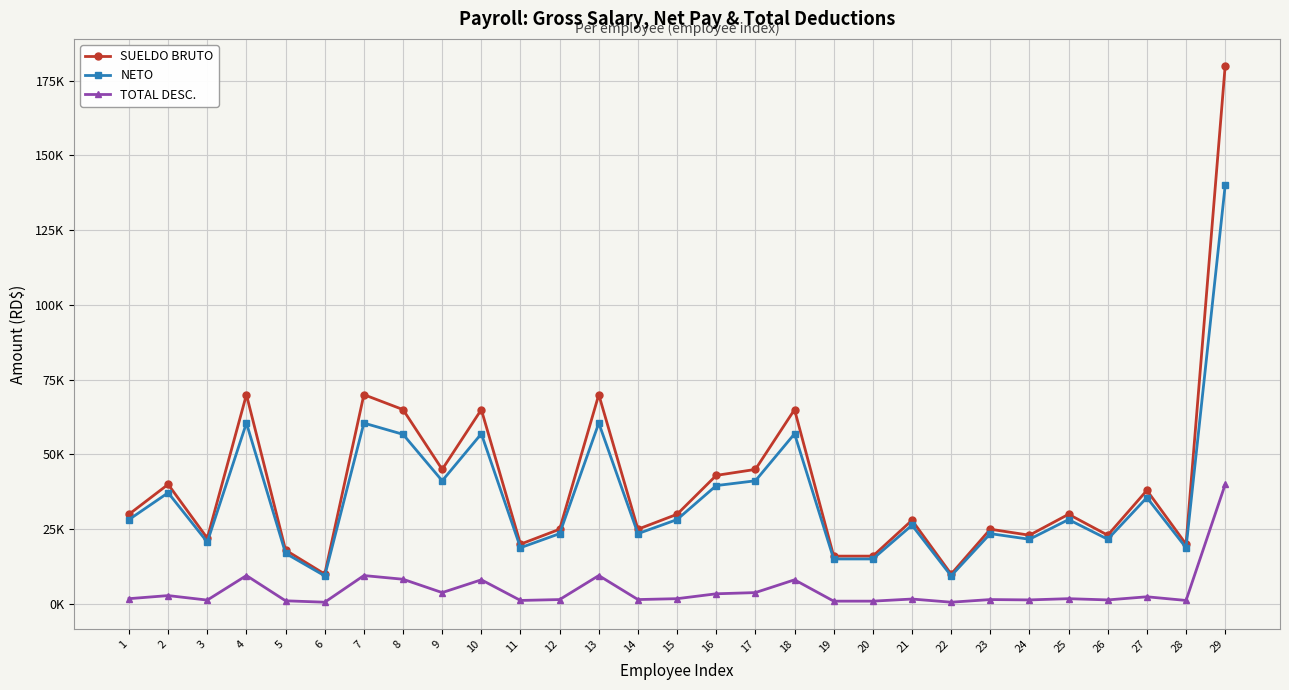

What is the total value across all series at 25?

60000.0